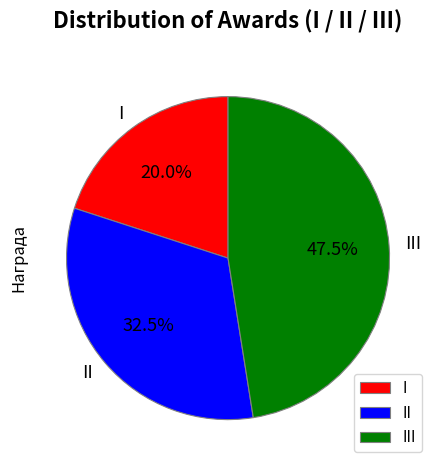

Is the sum of III and I greater than half?

Yes